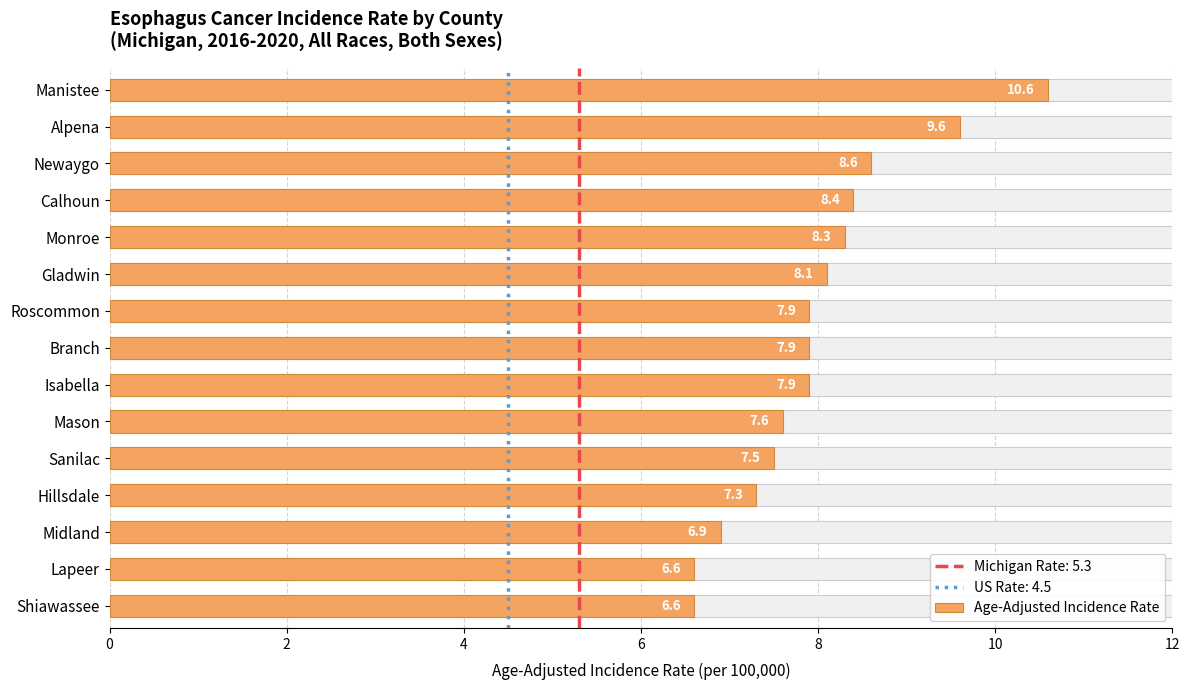

How many data points are less than 7?

3